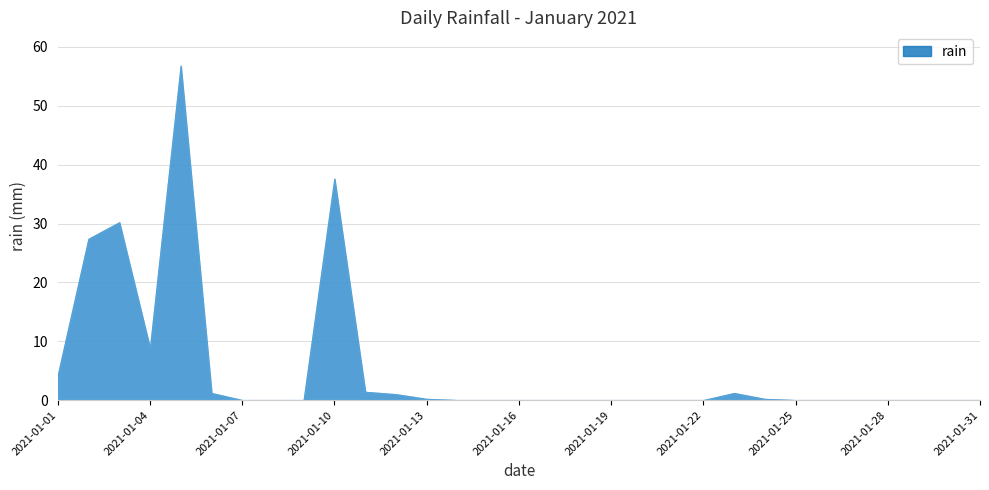

Where is the data nearest to the value 28?

2021-01-02